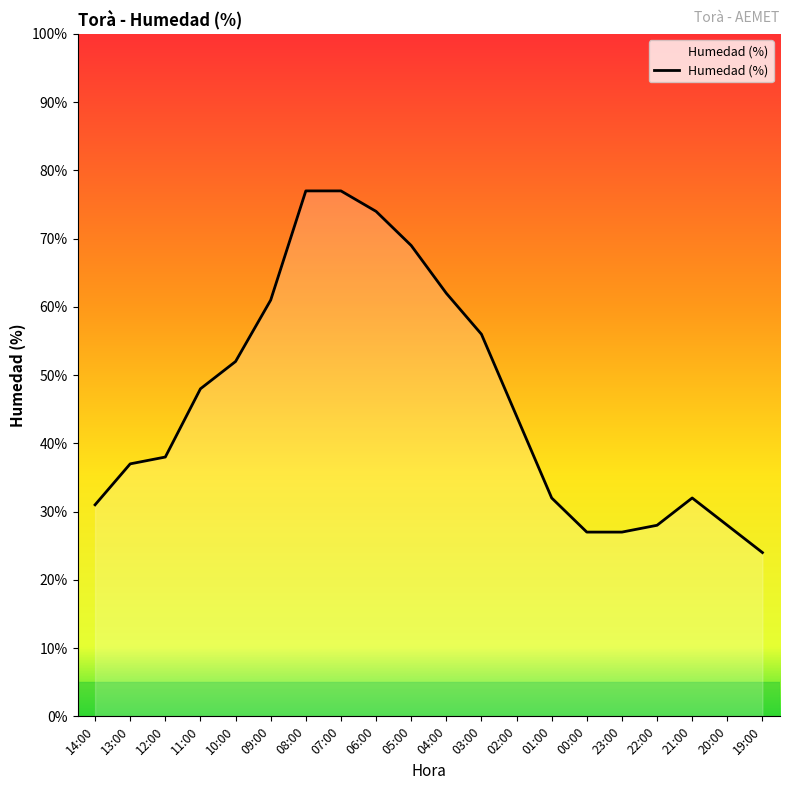

What is the difference between the values at 23:00 and 21:00?

5